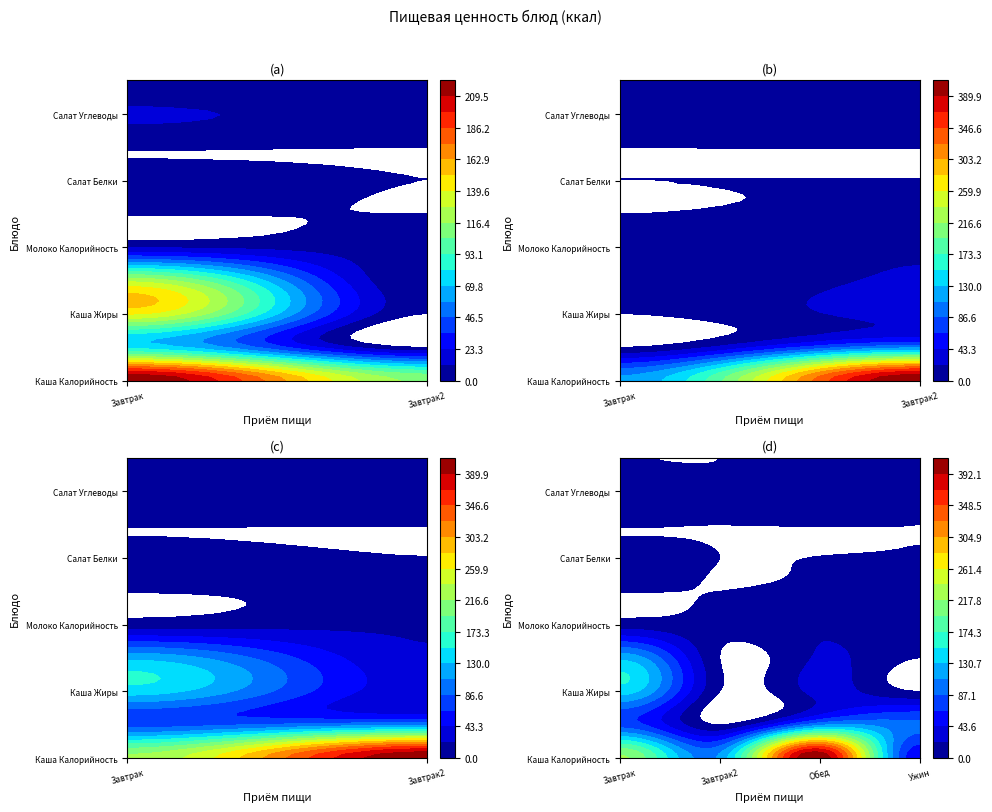

At how many categories does at least one series exceed 129?

2